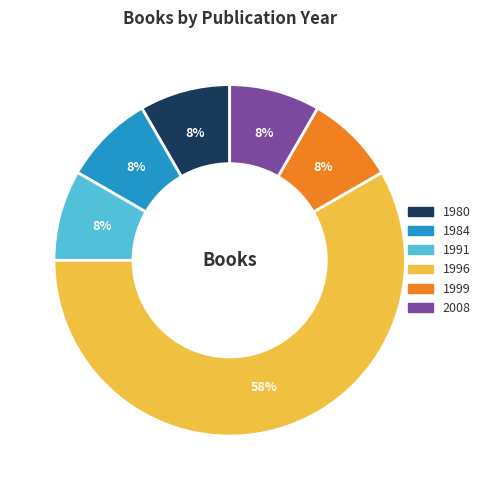

Does any single category account for the majority?

Yes